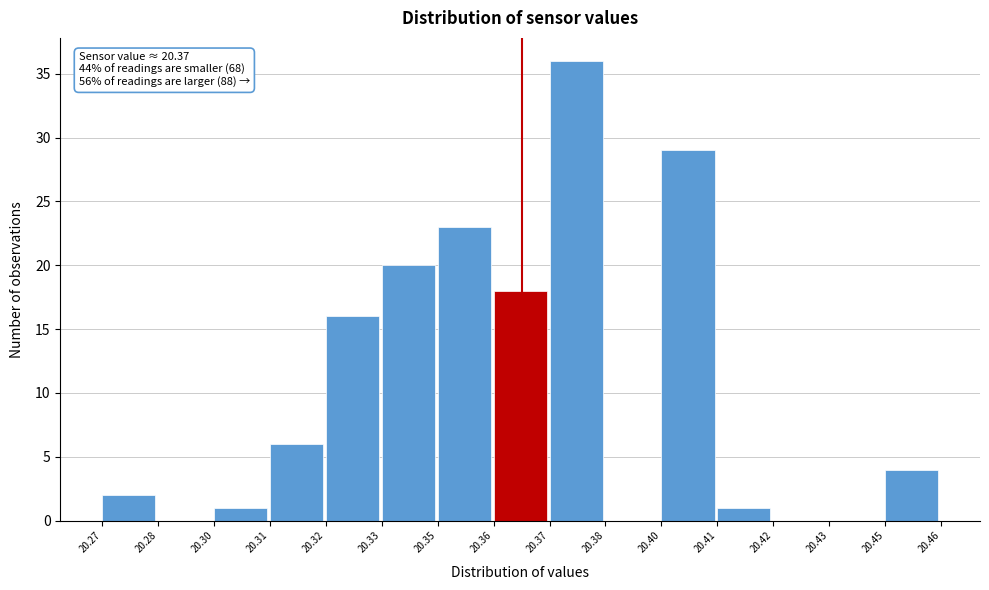

Reading left to right, transcribe all the data shown in this chart.

20.27=2	20.28=0	20.30=1	20.31=6	20.32=16	20.33=20	20.35=23	20.36=18	20.37=36	20.38=0	20.40=29	20.41=1	20.42=0	20.43=0	20.45=4